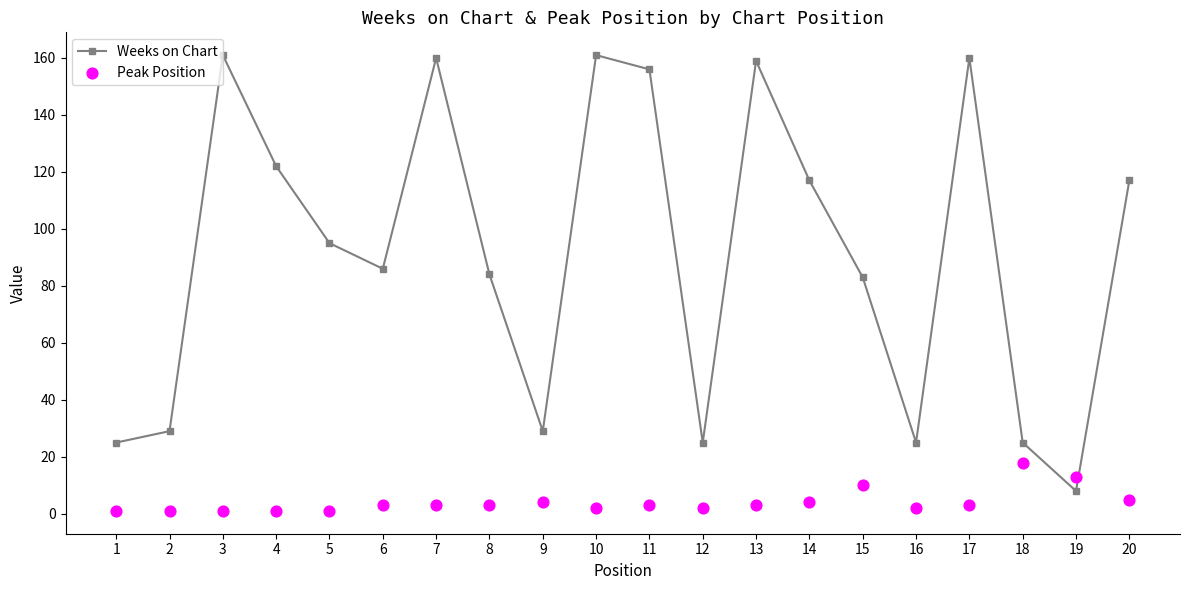

What are all the series names shown in the legend?

Weeks on Chart, Peak Position